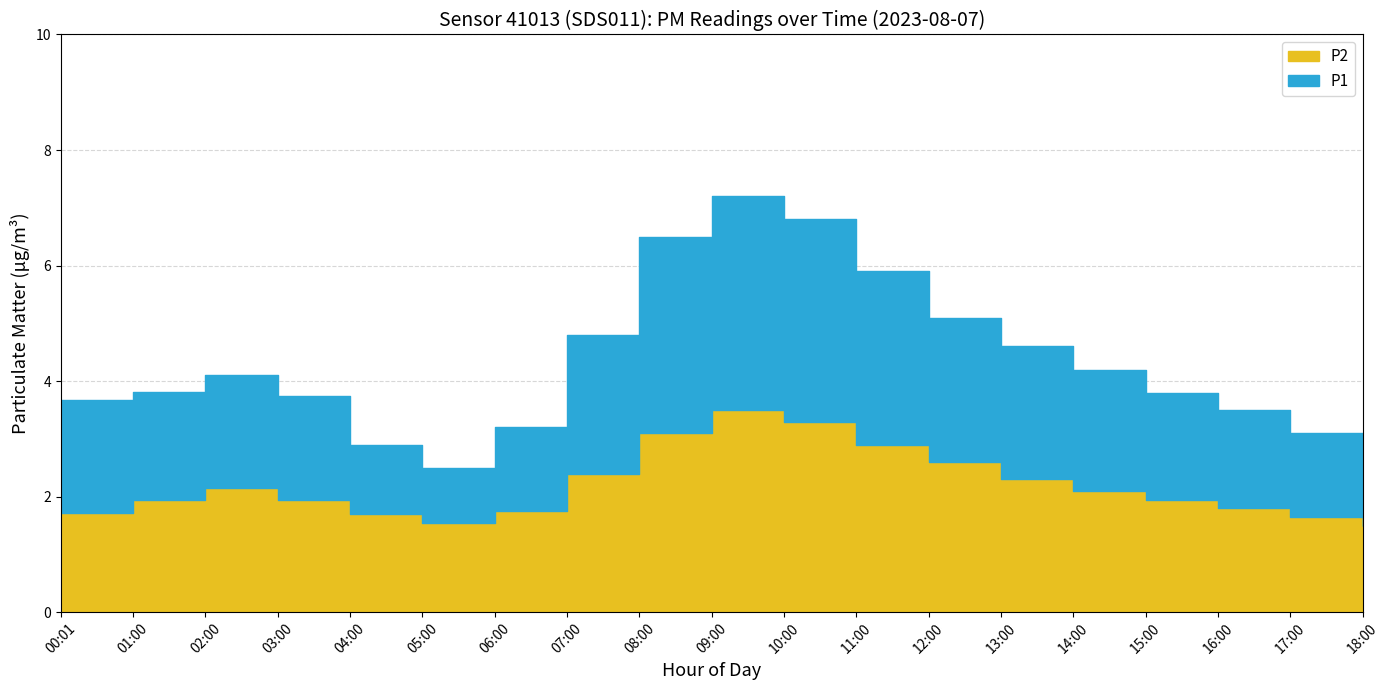

What is the spread (max minus min) of values at 11:00?

3.0